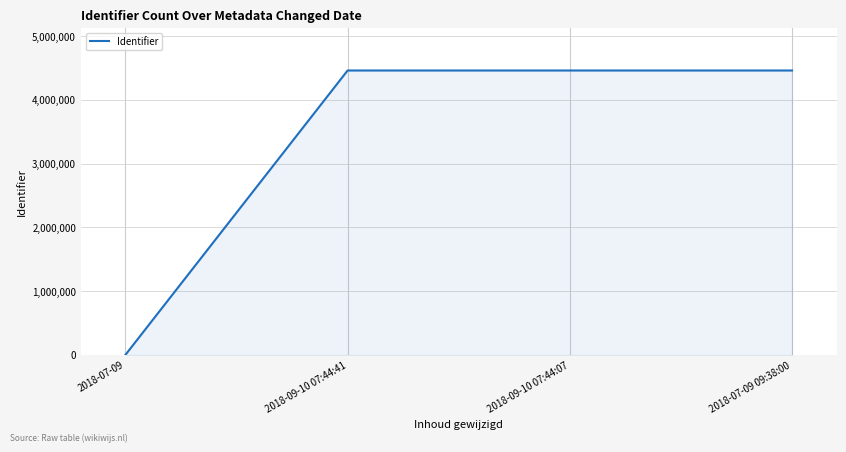

Approximately how many times larger is the value at 2018-09-10 07:44:07 compared to 2018-07-09 09:38:00?

1.0